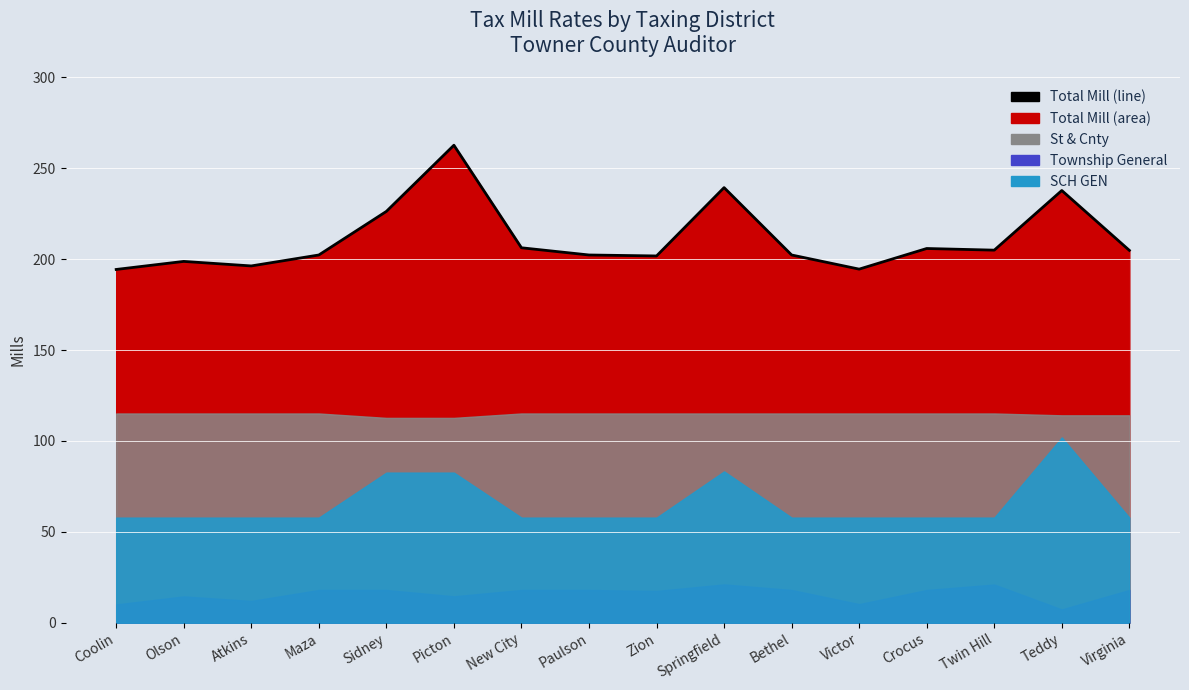

Count the number of values greater than 204.

8